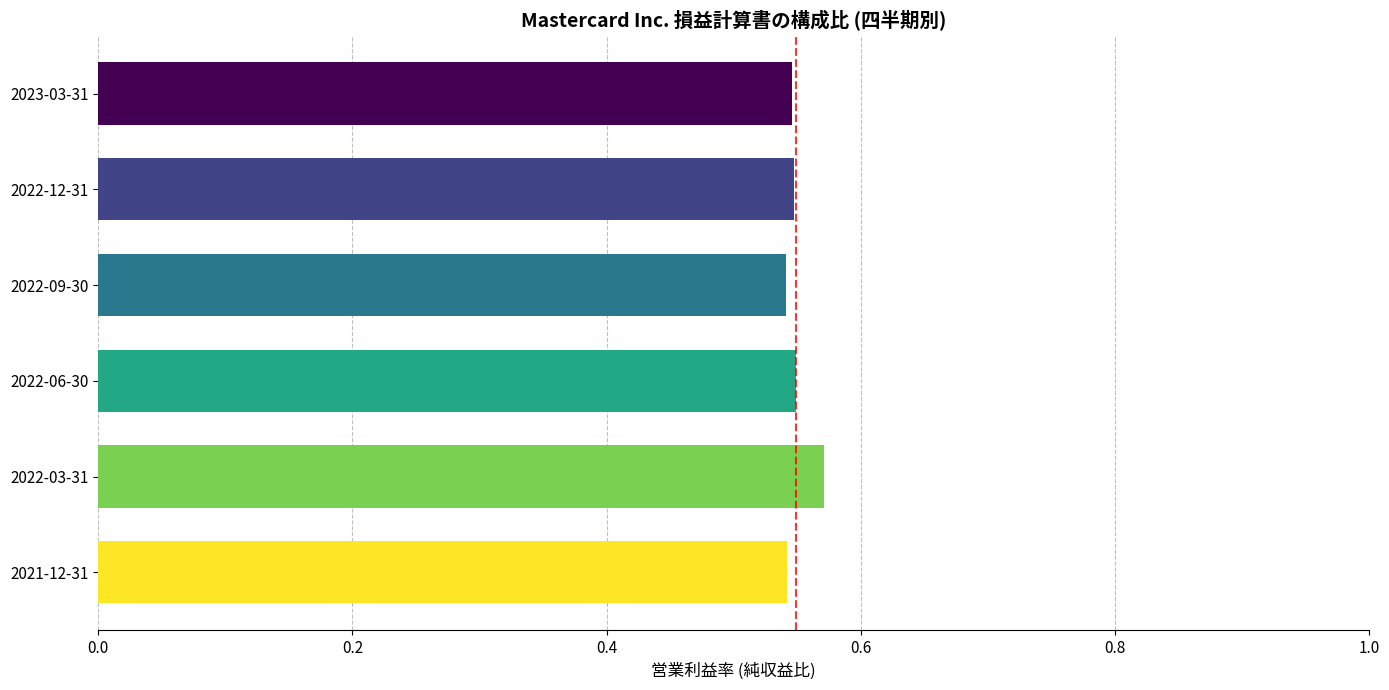

The chart shows a value of 0.9 at 2022-12-31. True or false?

False